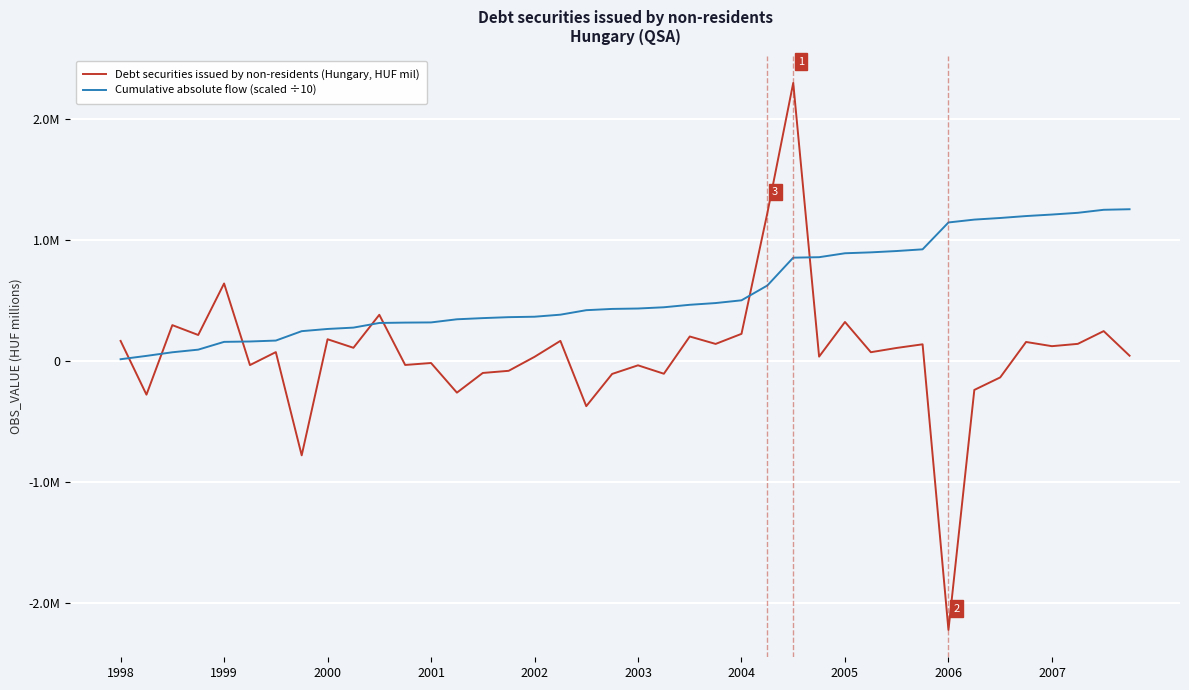

Is this an area chart (filled region under the line)?

No